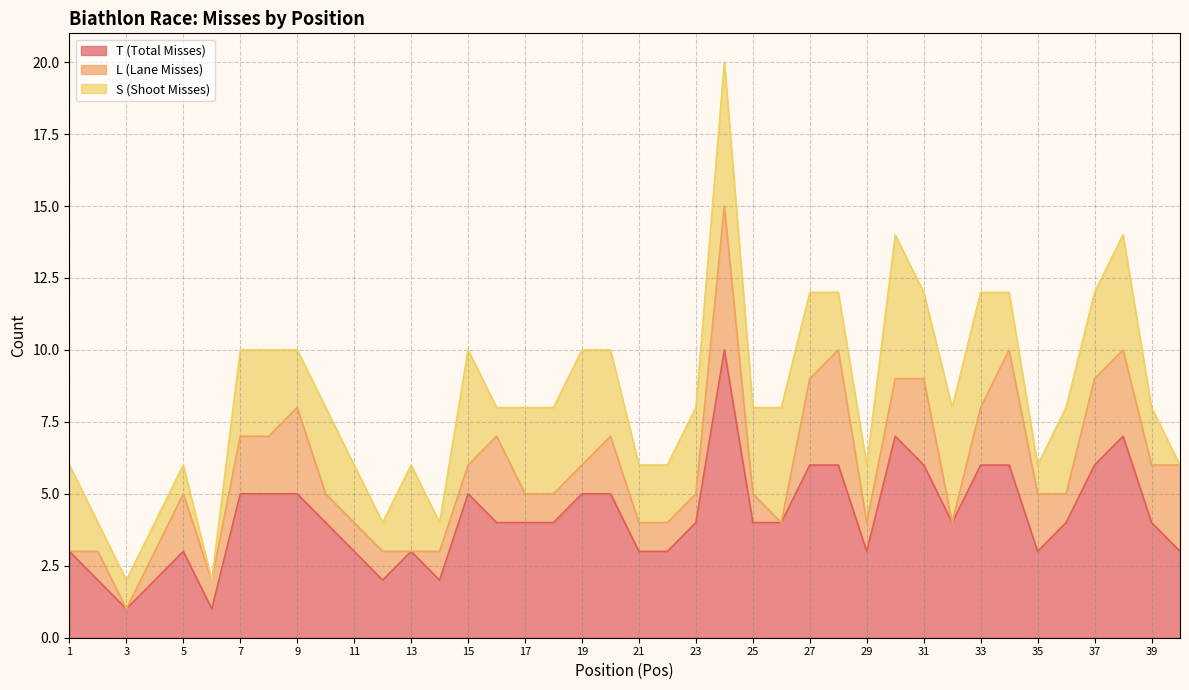

The S (Shoot Misses) series shows 3 at 28. True or false?

False